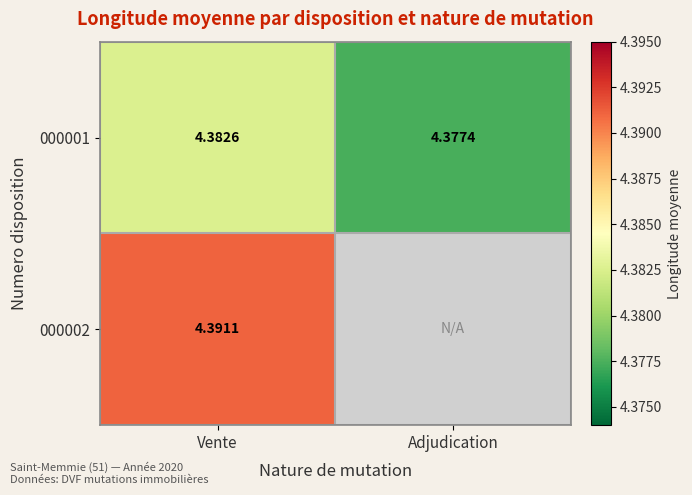

How many categories are shown in the chart?

2